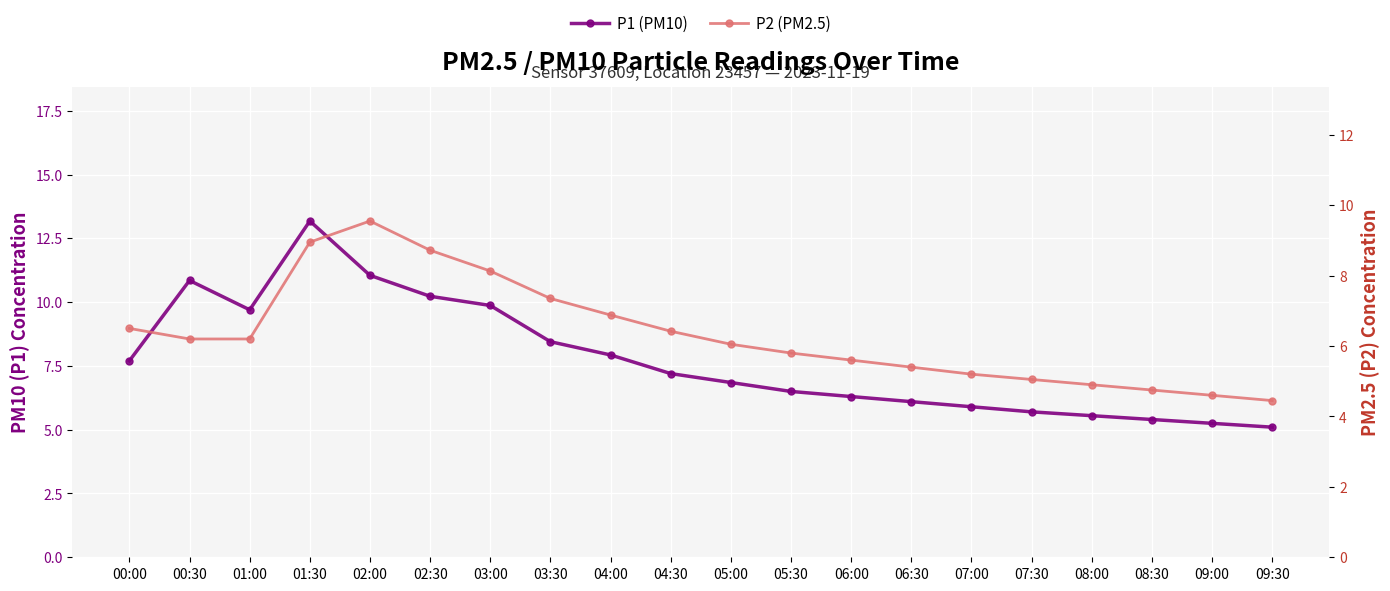

What is the average value of the P1 (PM10) series?

7.7